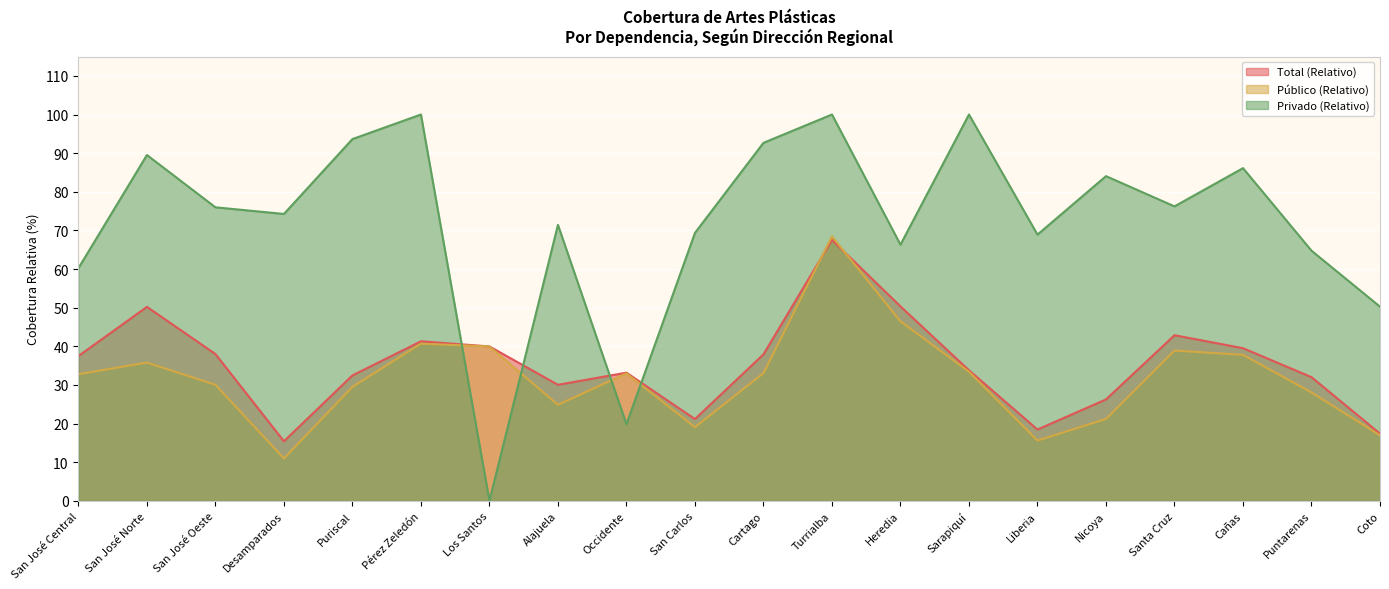

How many lines are shown in the chart?

3